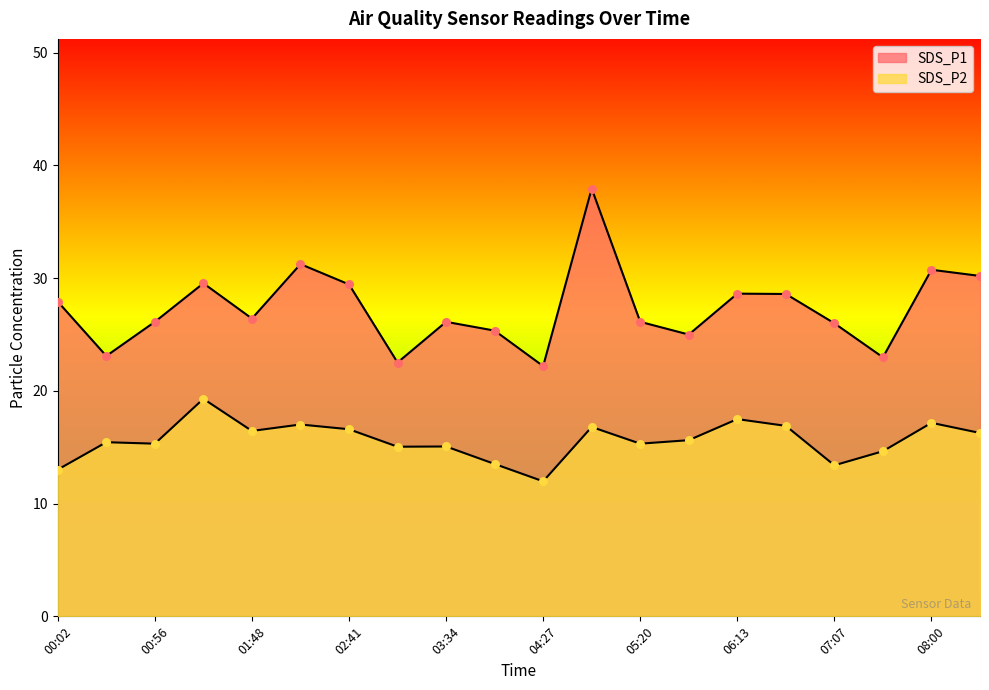

Which series has the widest spread of Y values?

SDS_P1